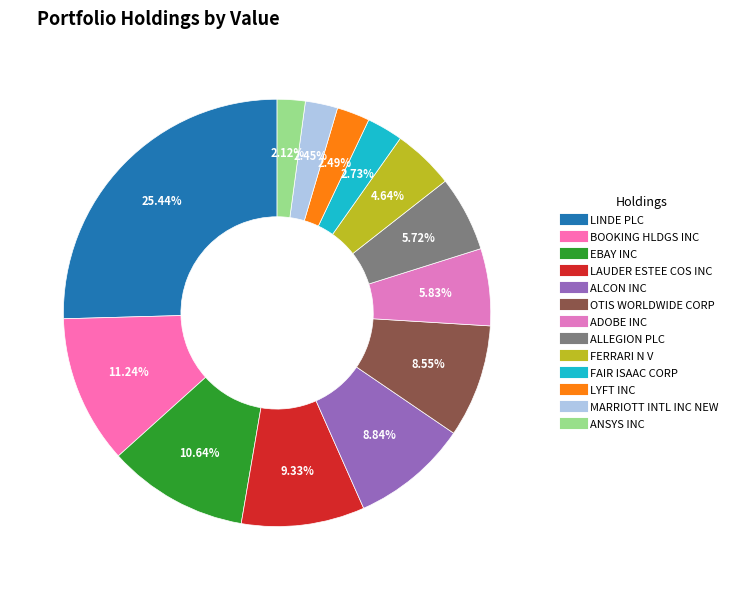

What percentage is NOT represented by LYFT INC?

97.5%